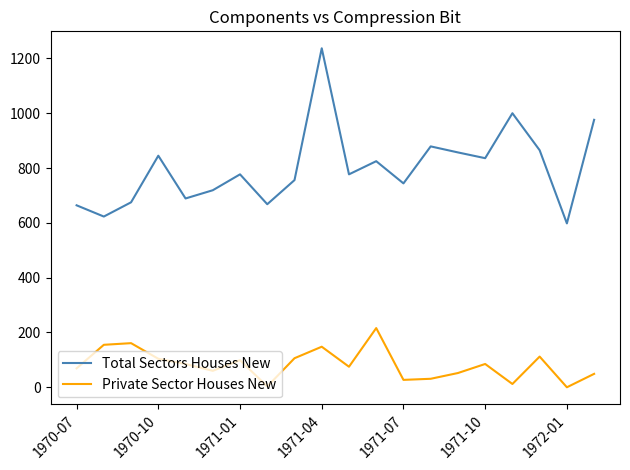

What is the average value of the Private Sector Houses New series?

82